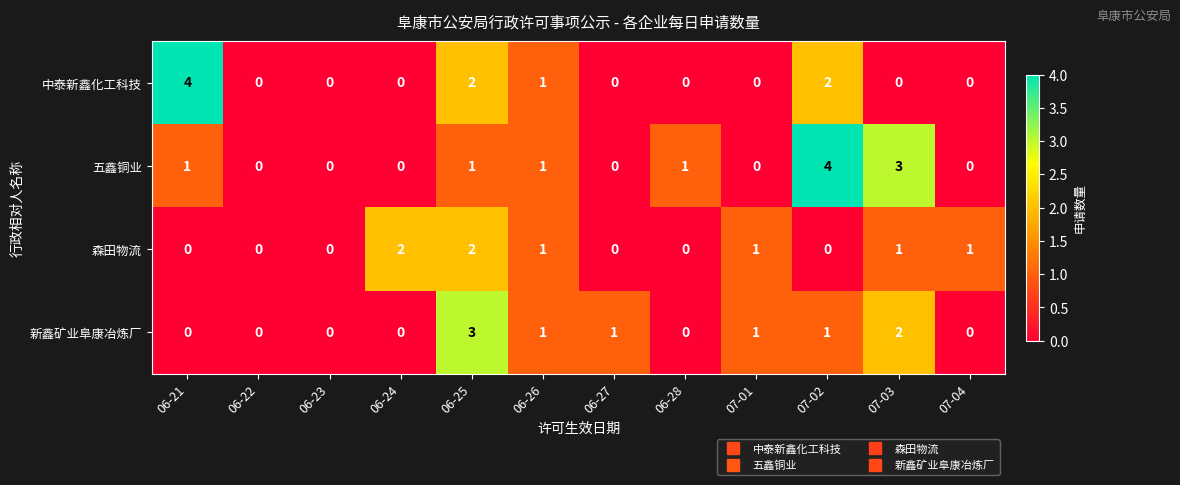

Between 06-24 and 06-27, which series saw the biggest shift?

森田物流